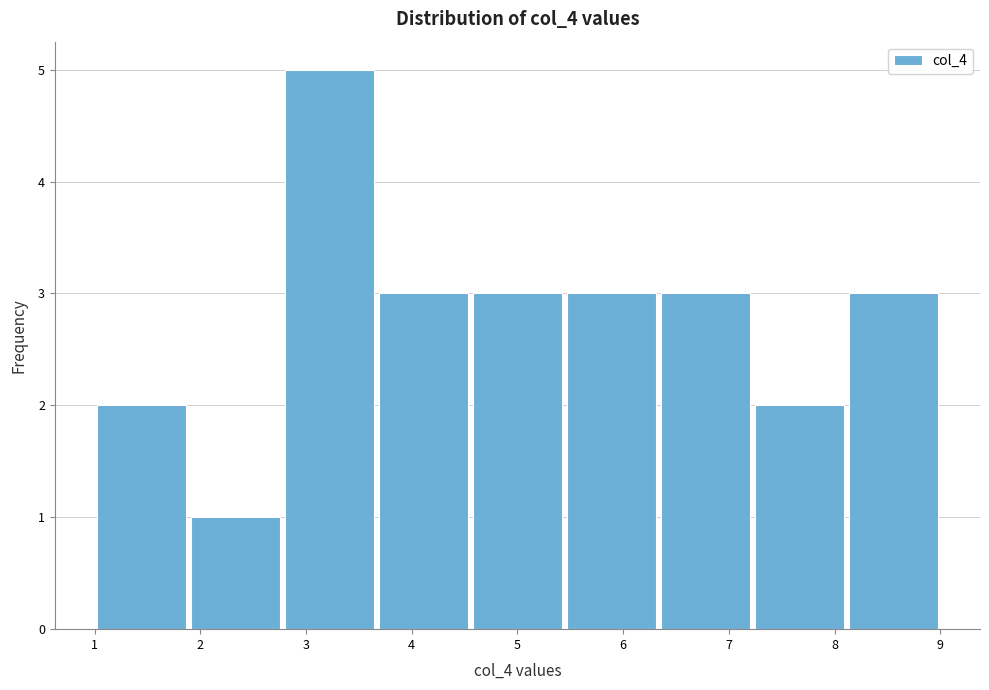

How tall is the bar that spans 5.4 to 6.3 on the x-axis? Neither the bar edges nor the heights are printed on the chart, so give them approximately, as read against the axes.

3